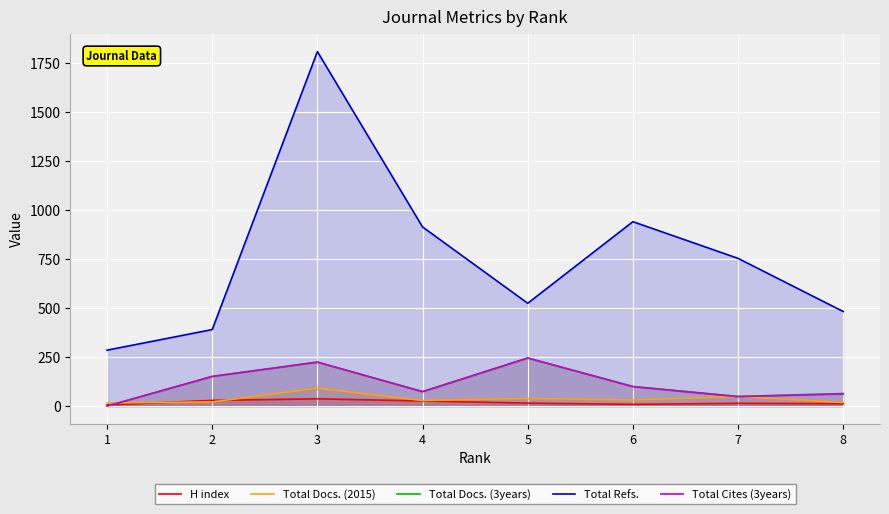

True or false: Total Cites (3years) has a value of 0 at 1.

True